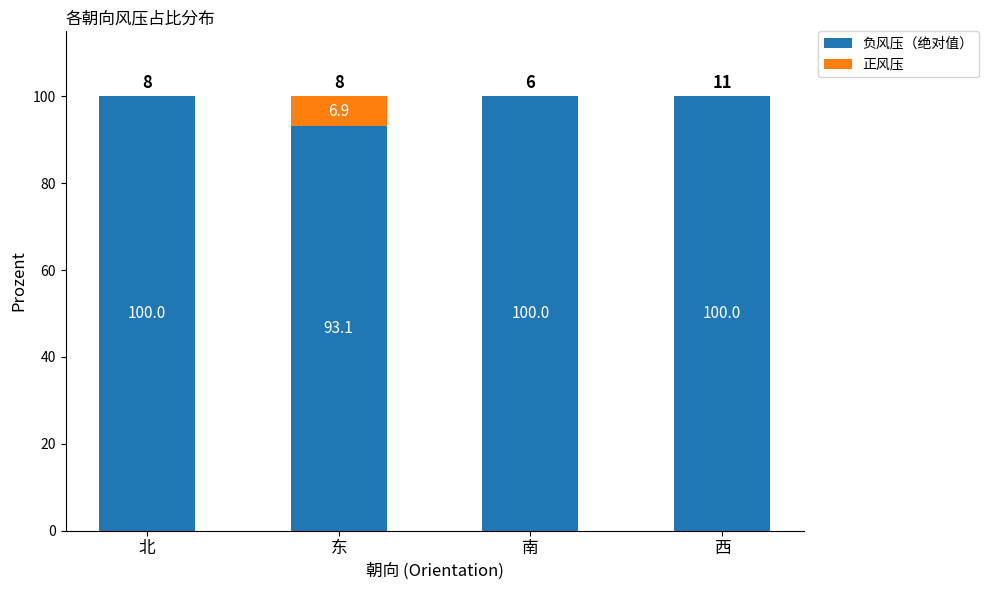

What are all the series names shown in the legend?

负风压（绝对值）, 正风压